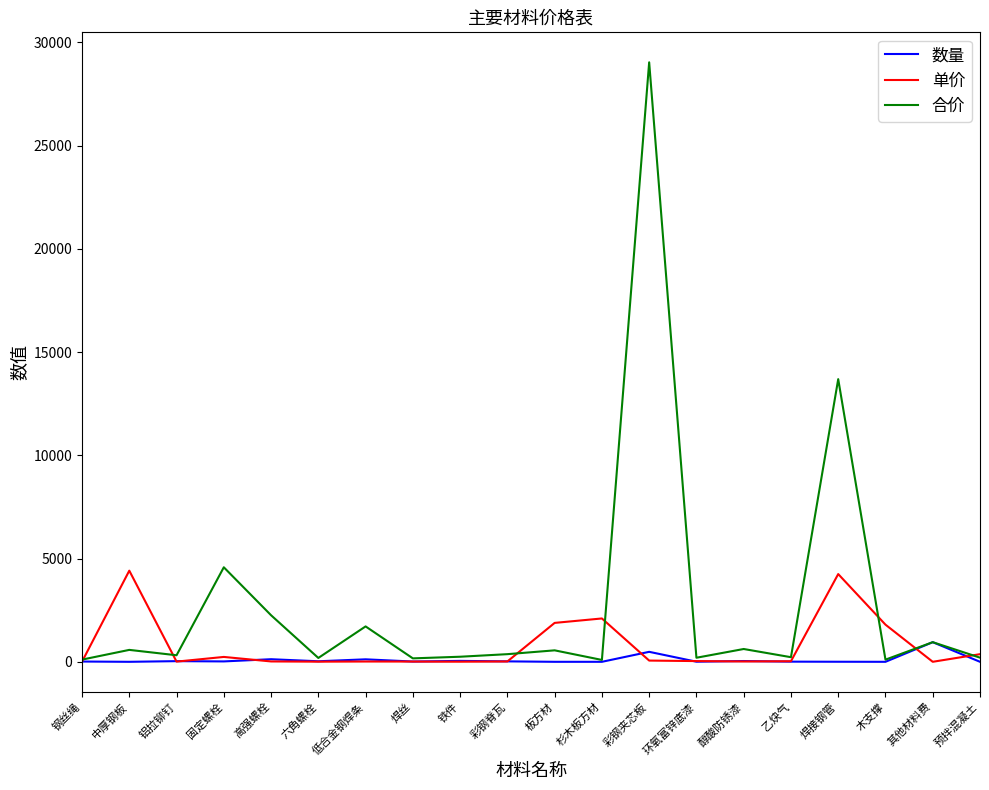

What is the maximum value shown in the chart?

29038.6